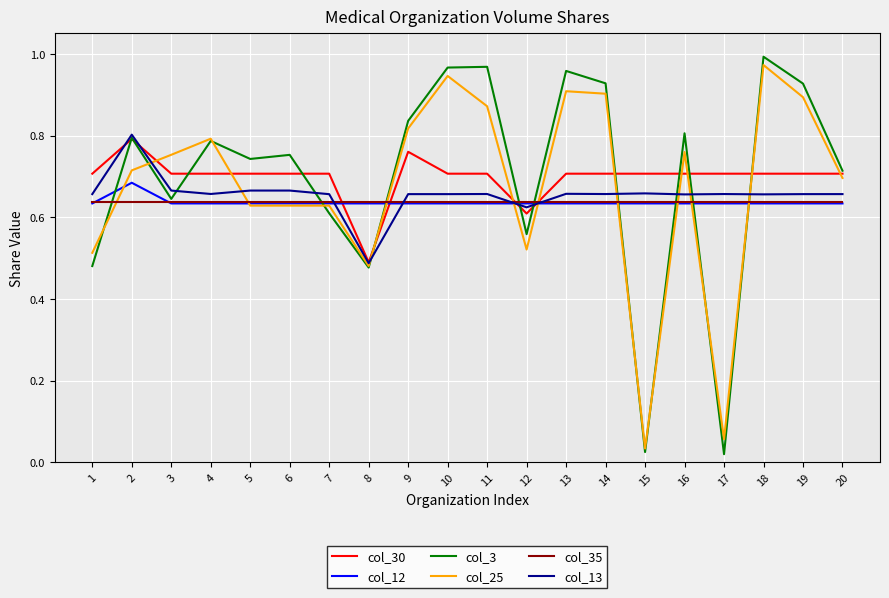

The col_35 series shows 0.9 at 17. True or false?

False